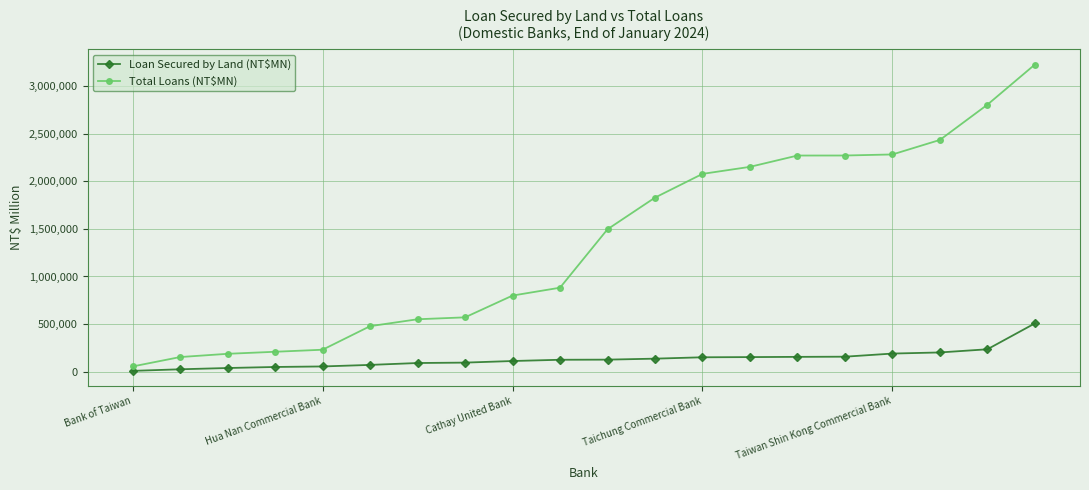

List the series in order of their overall mean, lowest first.

Loan Secured by Land (NT$MN), Total Loans (NT$MN)